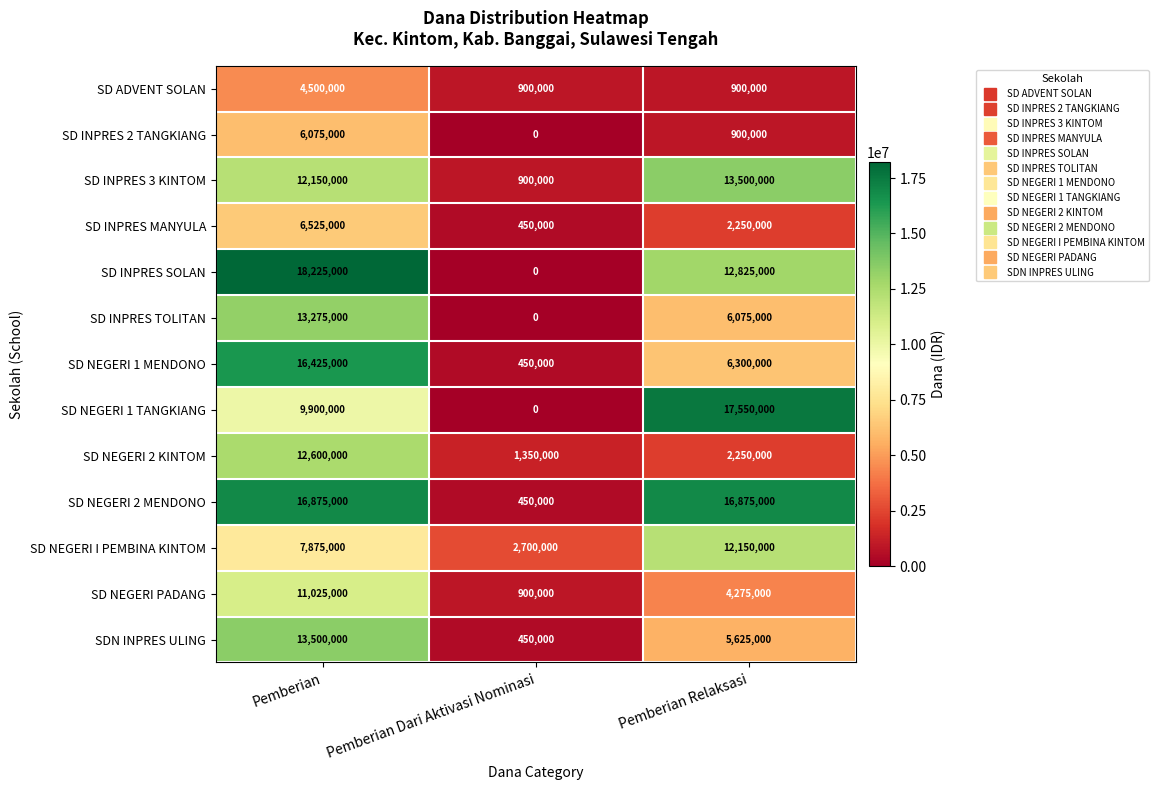

The SD INPRES 2 TANGKIANG series shows 900000 at Pemberian Relaksasi. True or false?

True